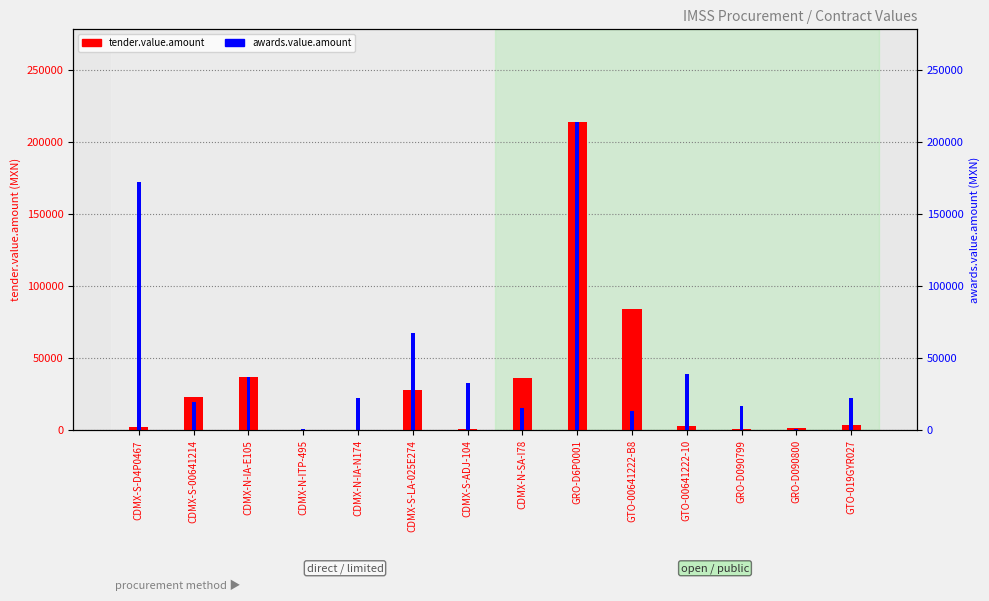

Which category has the highest value in the tender.value.amount series?

GRO-D6P0001